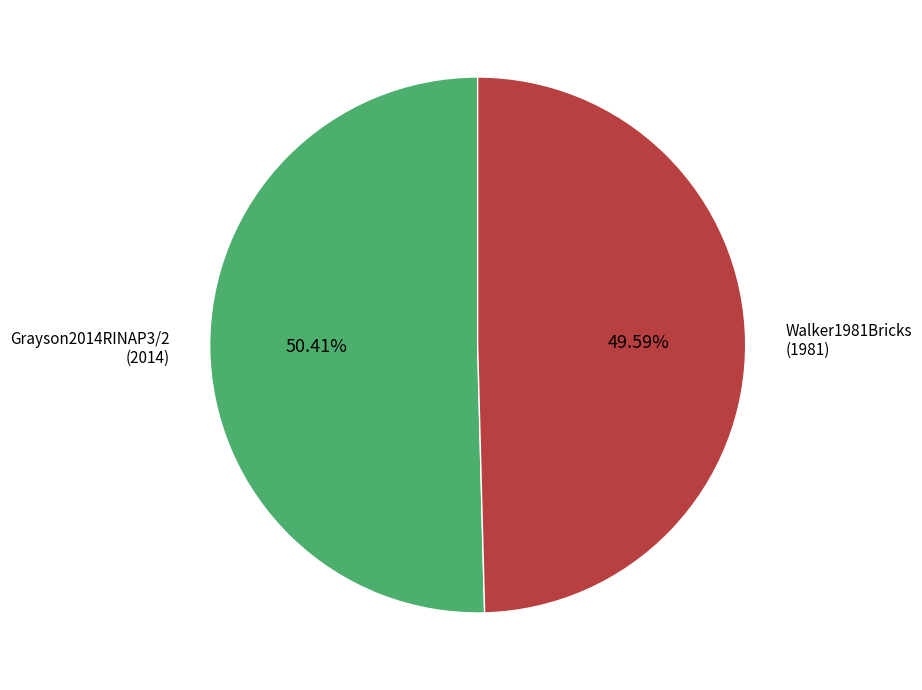

Does any single category account for the majority?

Yes